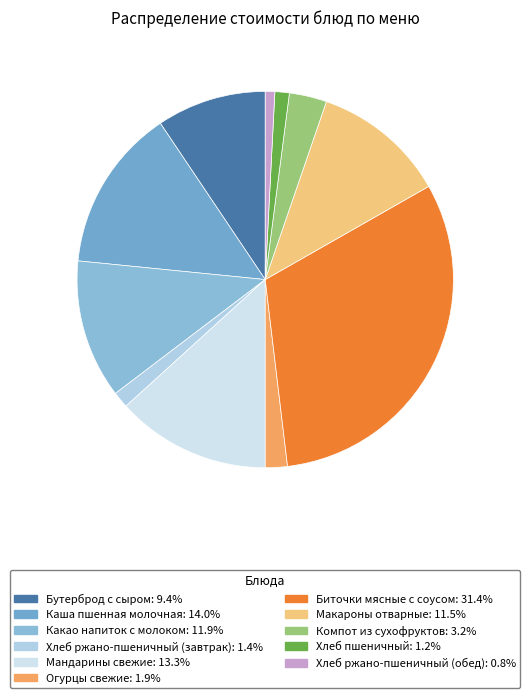

Does Огурцы свежие account for over 50% of the chart?

No